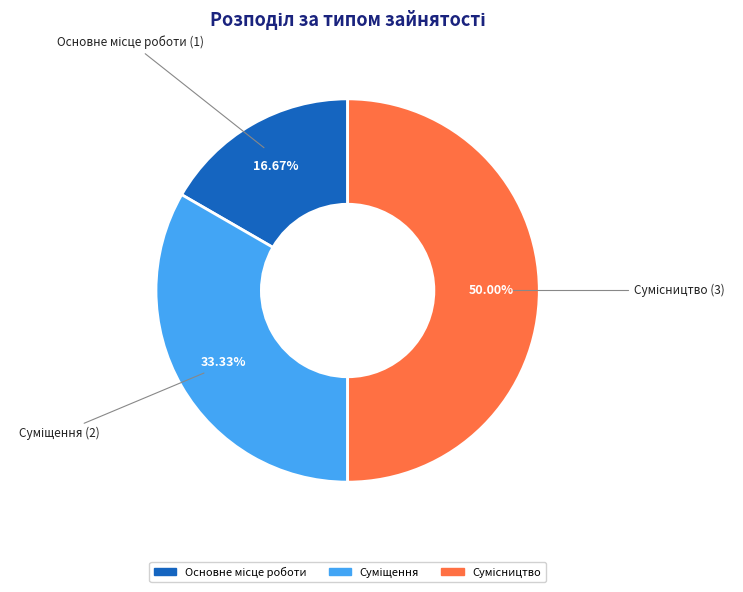

What percentage is NOT represented by Основне місце роботи?

83.3%